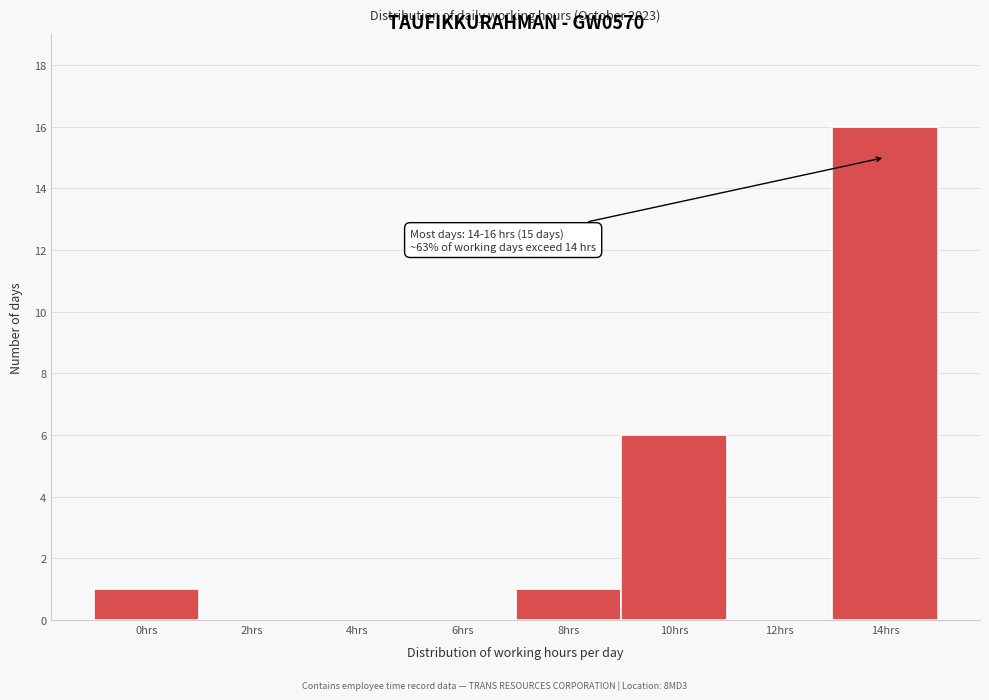

Reading left to right, transcribe all the data shown in this chart.

0hrs=1	2hrs=0	4hrs=0	6hrs=0	8hrs=1	10hrs=6	12hrs=0	14hrs=16